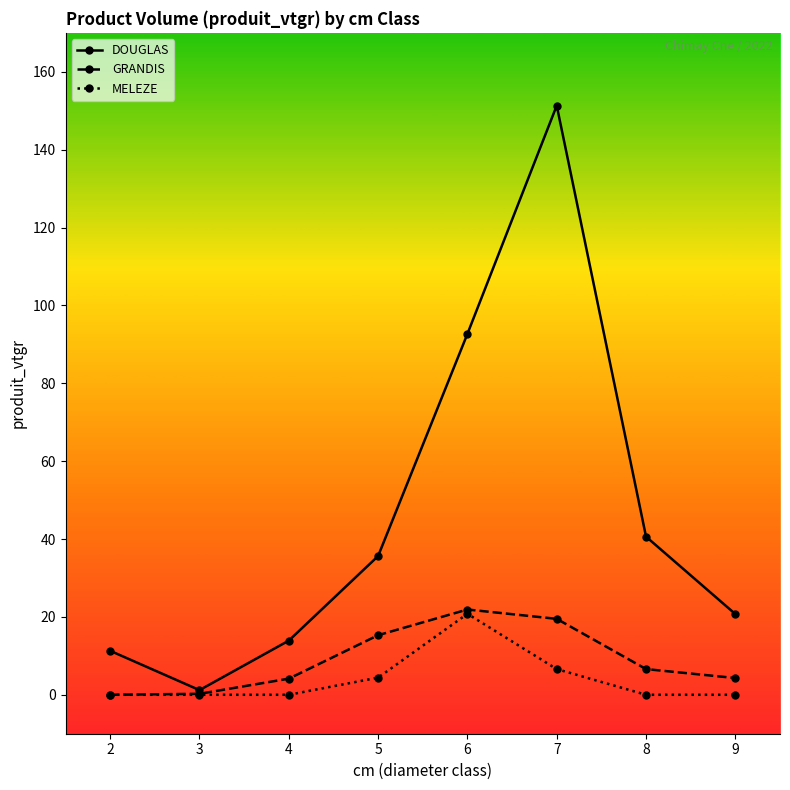

What is the difference between the highest and lowest values at 2?

11.3